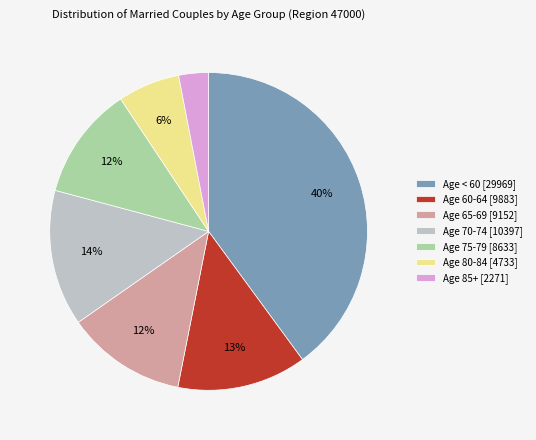

What is the largest slice in the pie chart?

Age < 60